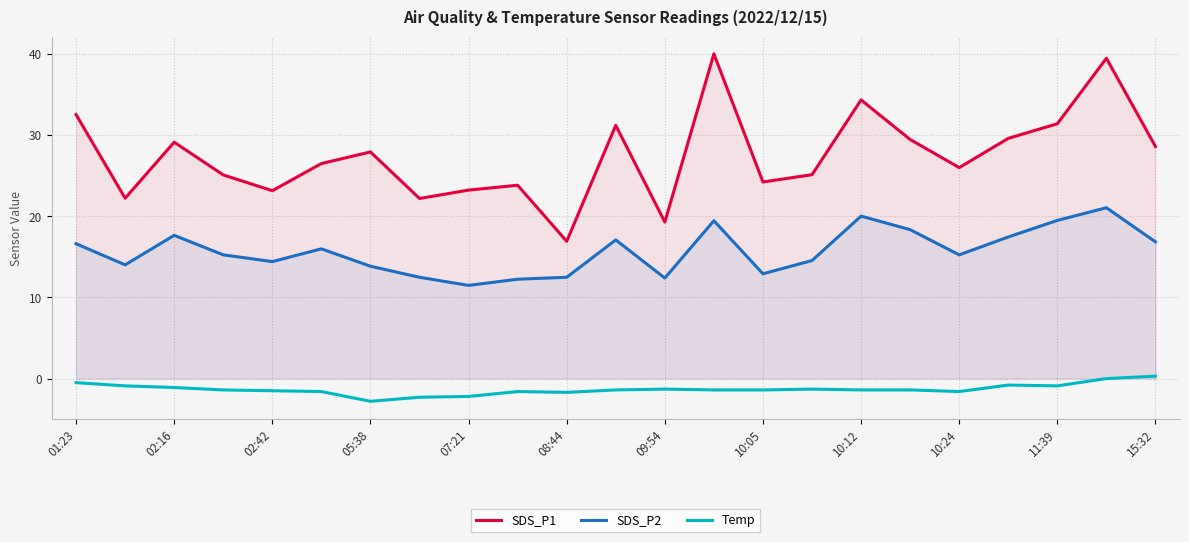

At which category does the chart reach its peak across all series?

13